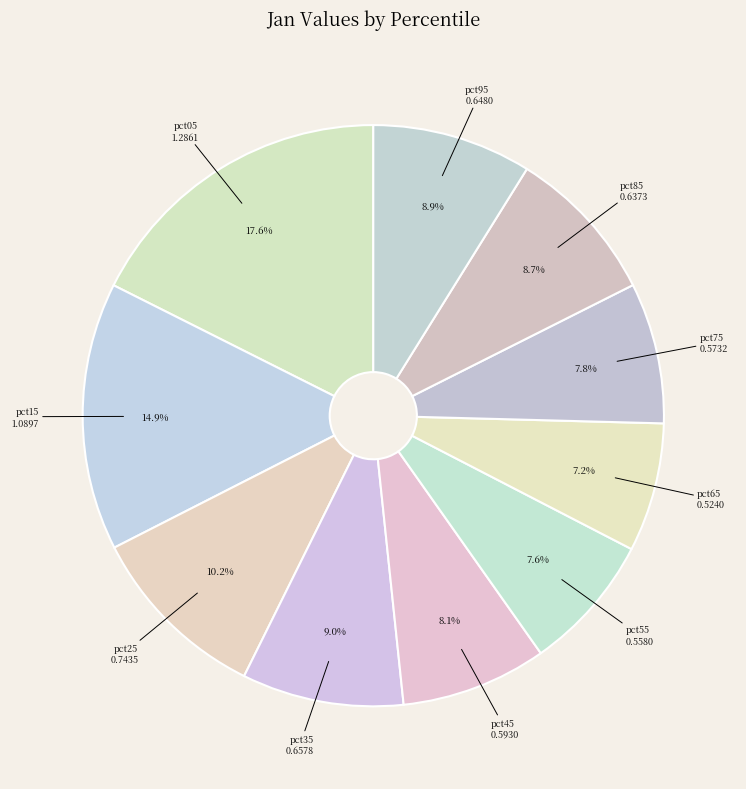

Count the number of slices in the pie.

10